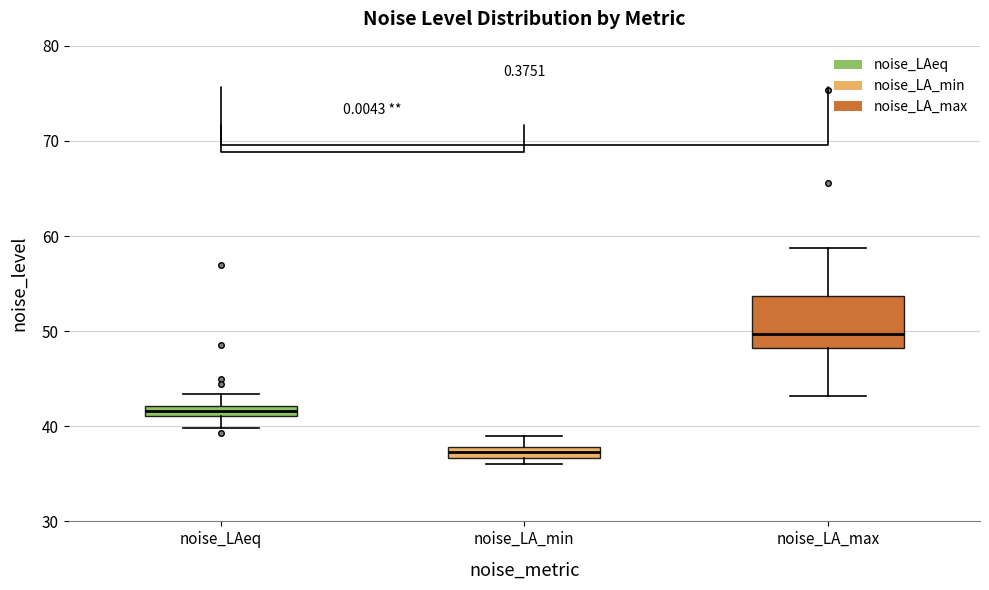

Where is the lower edge of the box for noise_LA_min on the y-axis? The values are not printed on the chart, so give them approximately, as read against the axis.

37